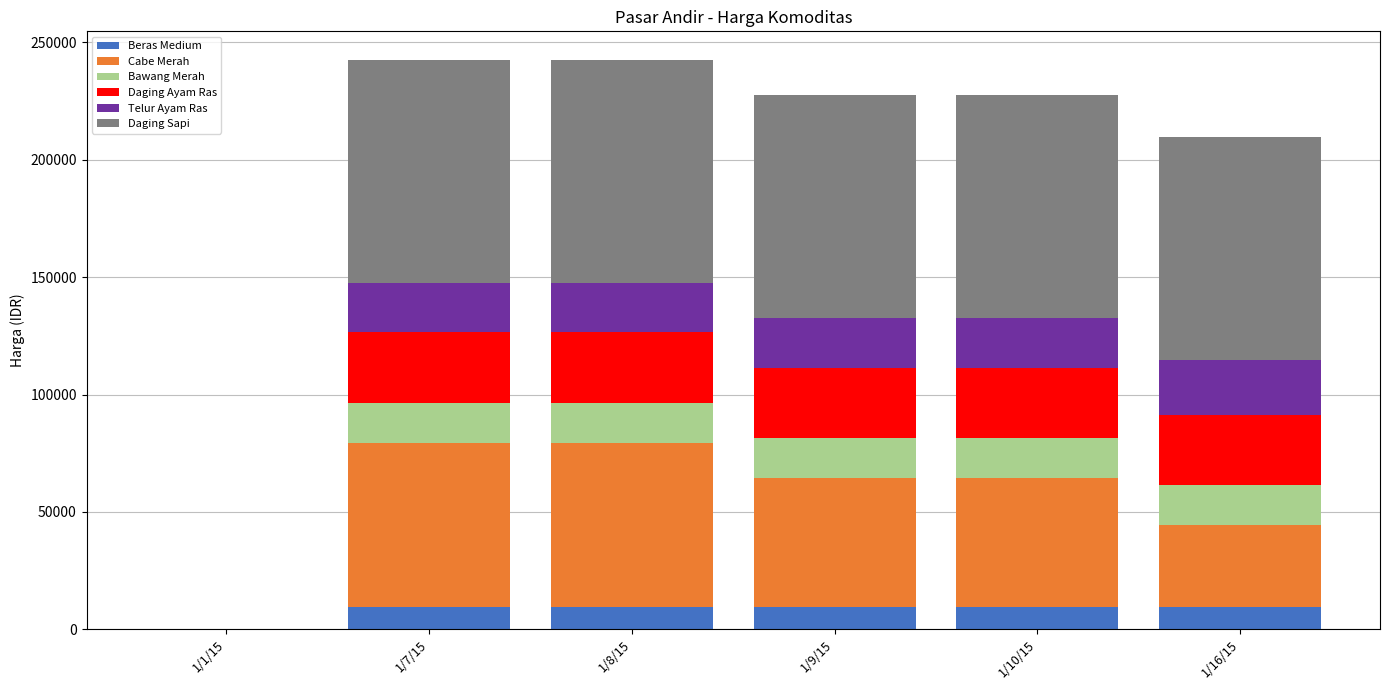

What is the label of the 2nd bar from the left?

1/7/15